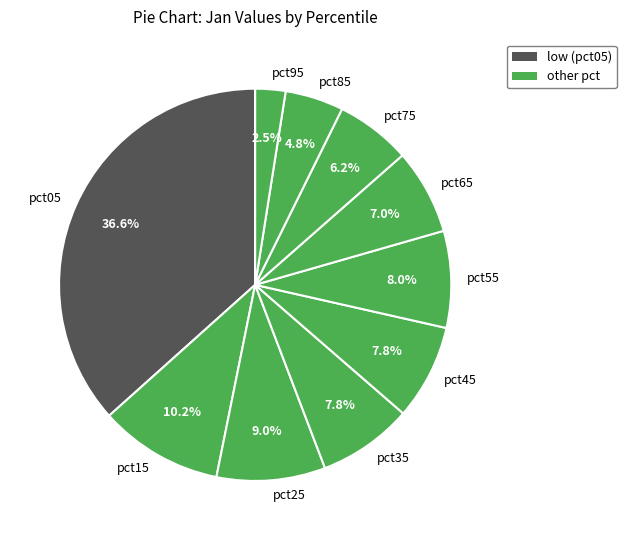

Combined, what portion of the pie is pct95 and pct05?

39.1%